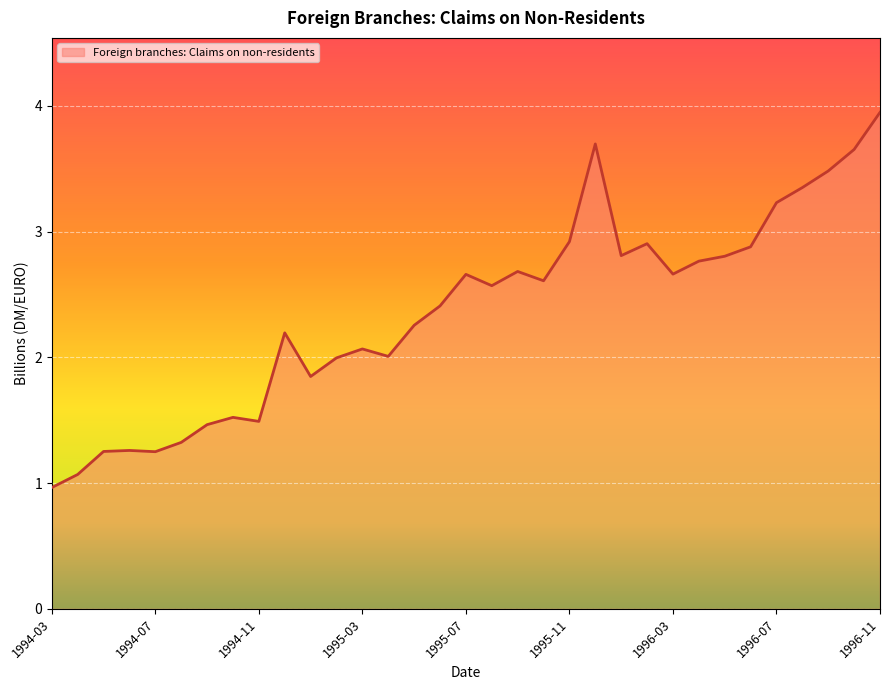

What is the smallest value displayed?

1.0